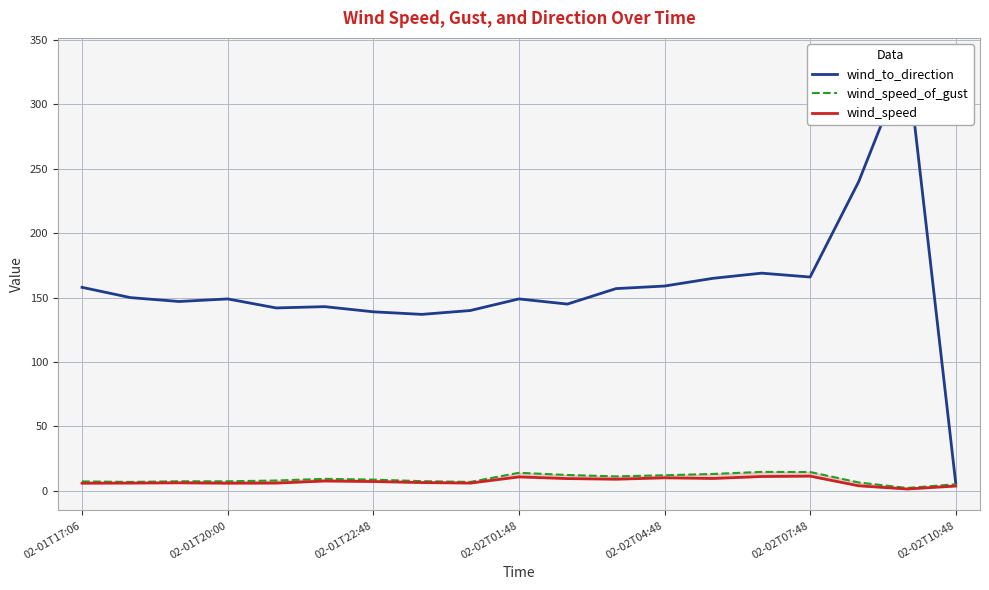

Which category has the highest value in the wind_to_direction series?

17